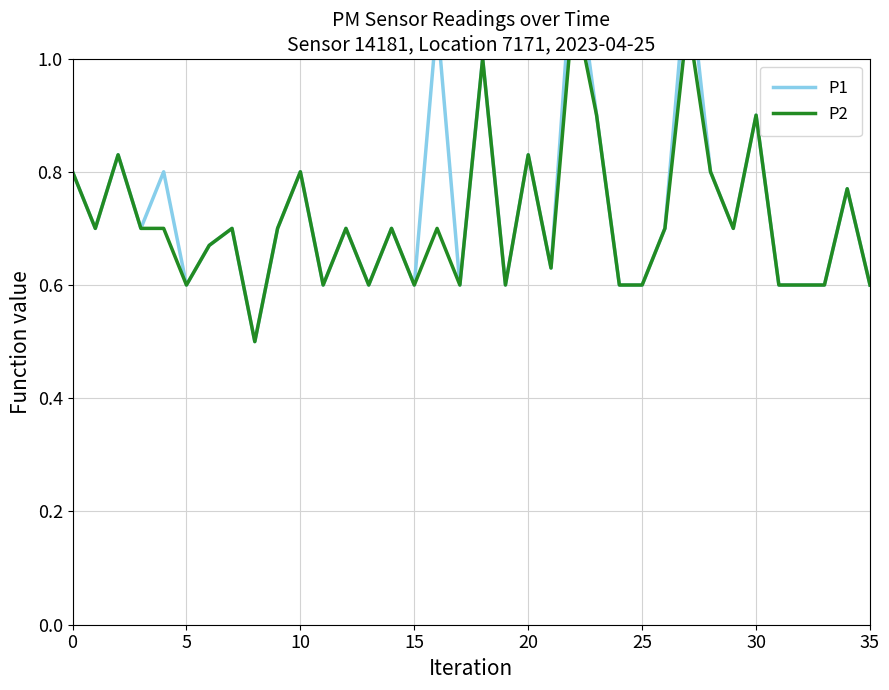

The value of P1 at 13 is 0.6. True or false?

True